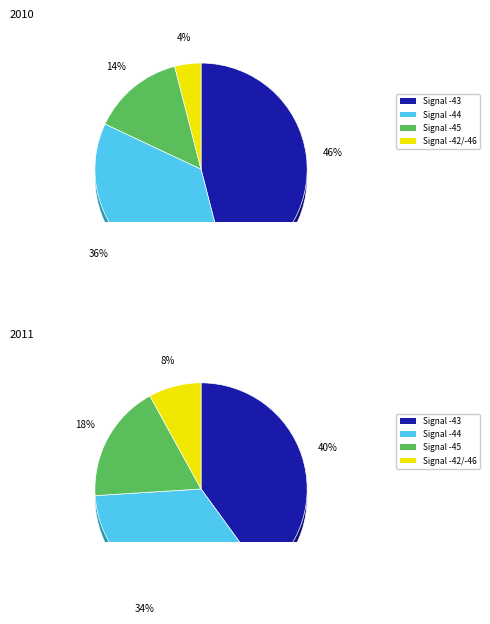

Does Temp represent more than half of the total?

No